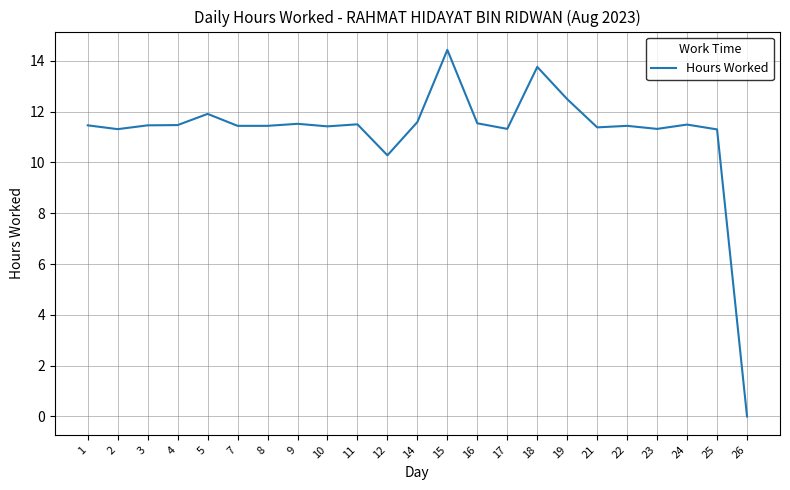

Does the chart have visible grid lines?

Yes